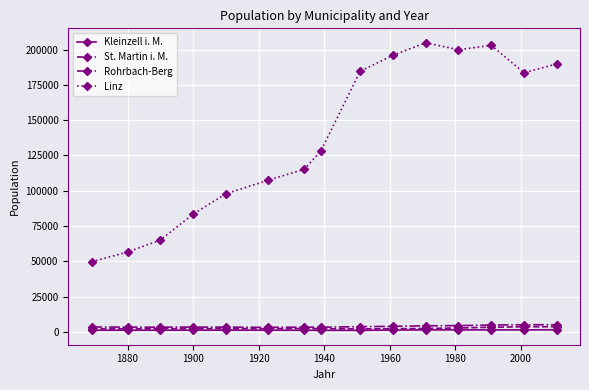

True or false: Rohrbach-Berg has more than 1 points higher than both neighbors.

True